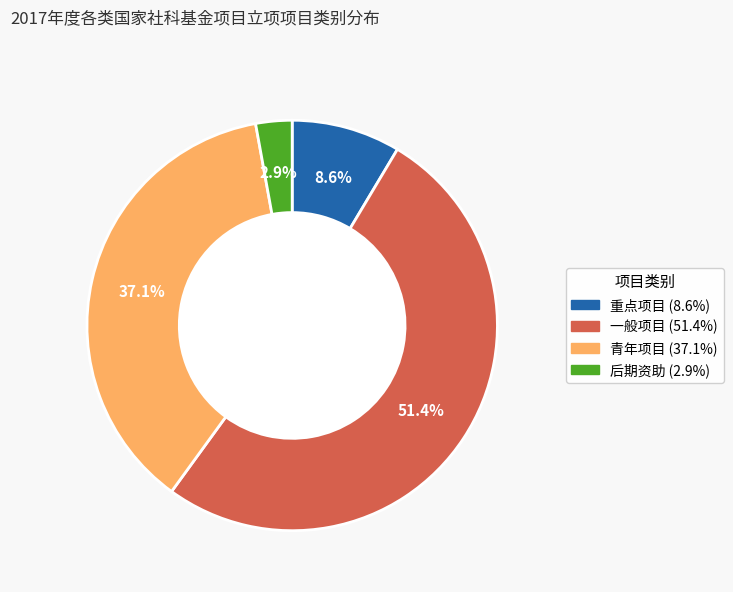

Is 一般项目 the majority of the pie?

Yes